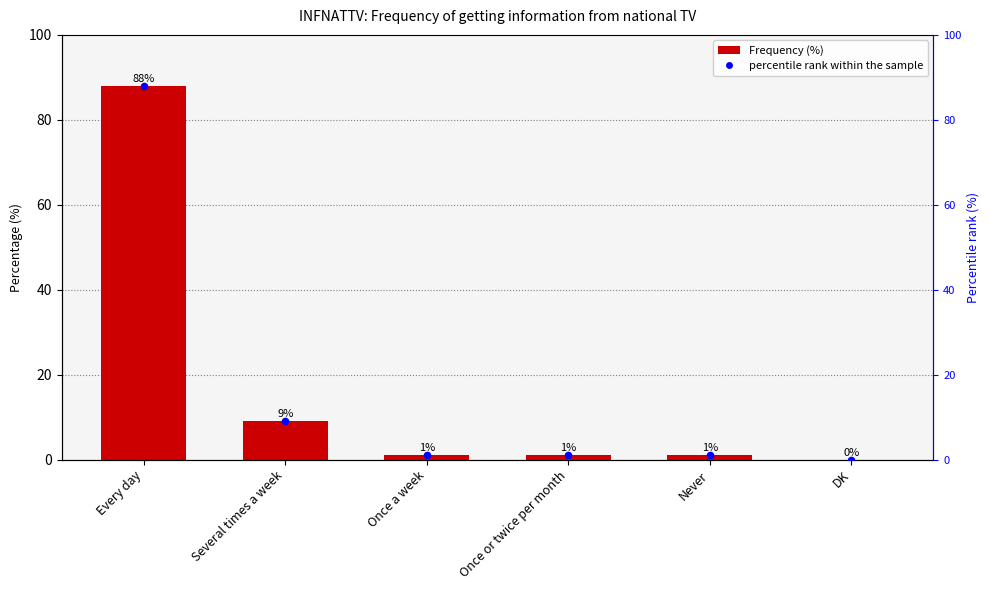

At which category is the sum across all series the highest?

Every day